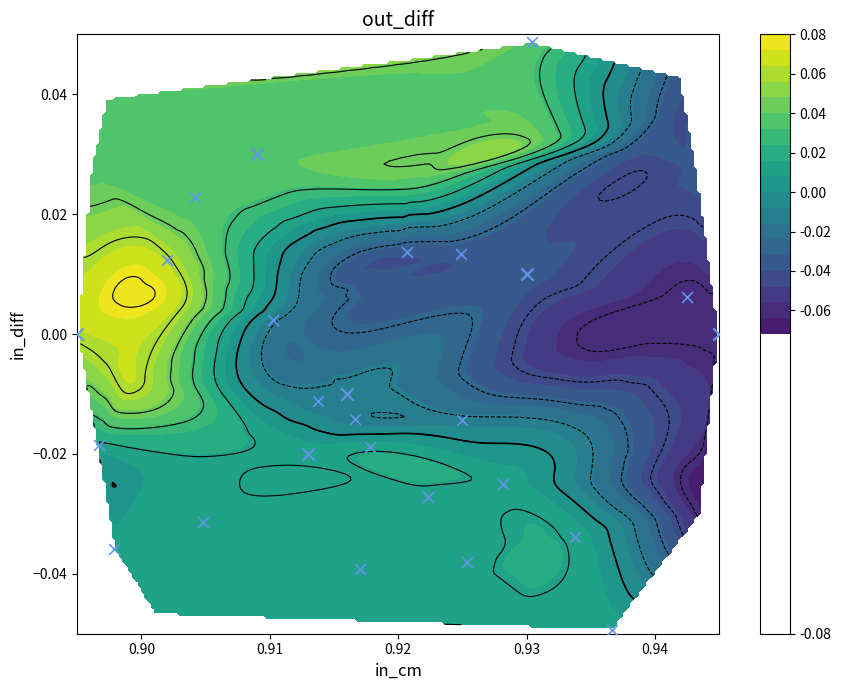

How many categories are shown in the chart?

6